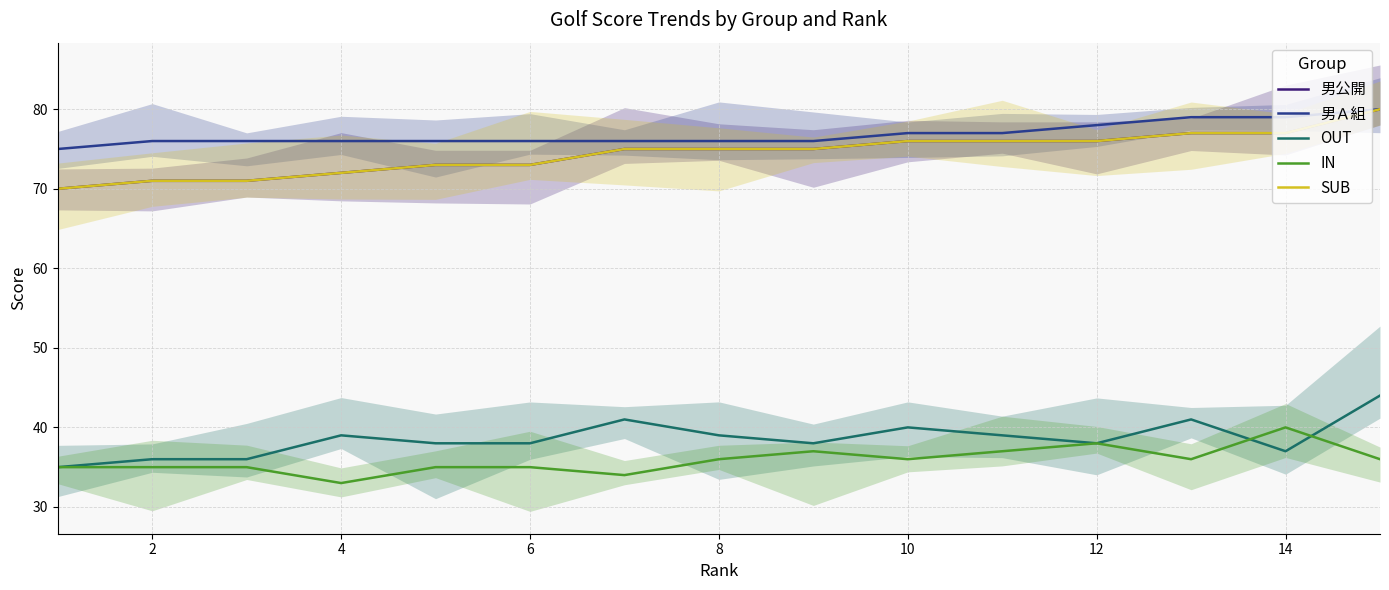

True or false: 男公開 and IN intersect in this chart.

False